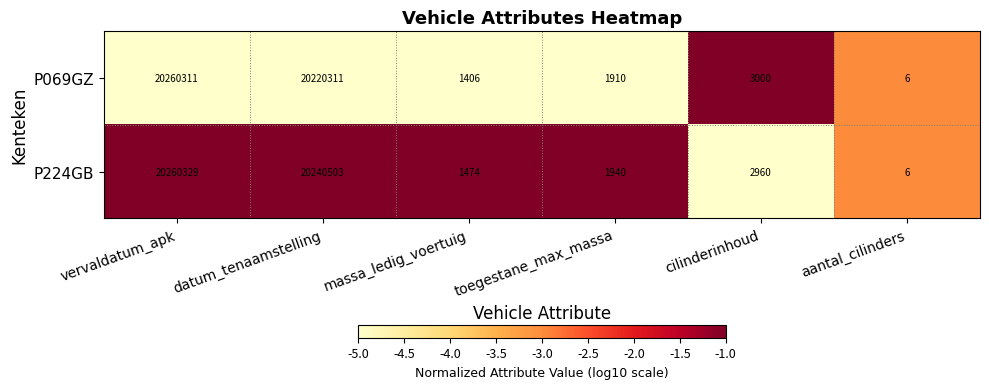

List the series in order of their peak value, highest first.

P224GB, P069GZ